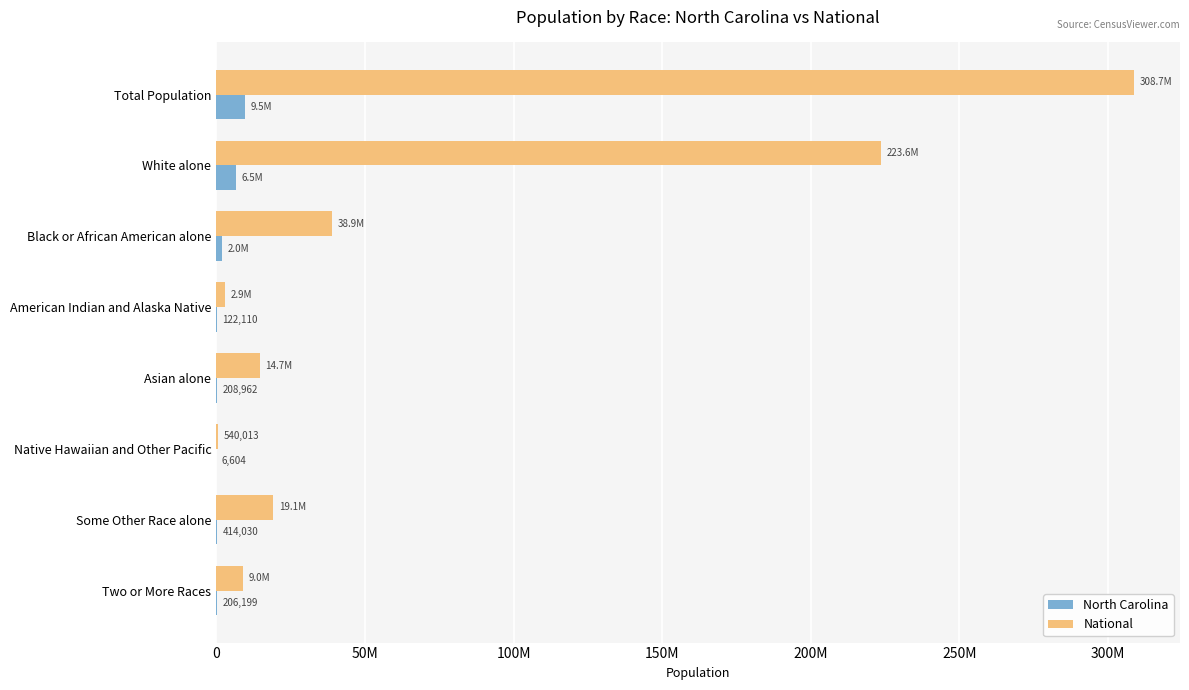

Which series has the largest total across all categories?

National